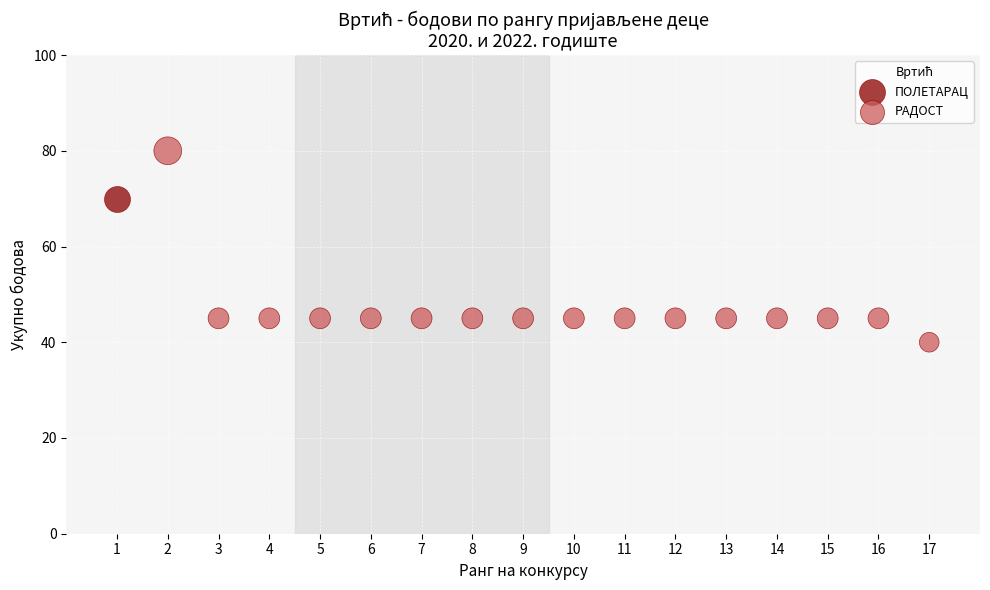

What are all the series names shown in the legend?

ПОЛЕТАРАЦ, РАДОСТ